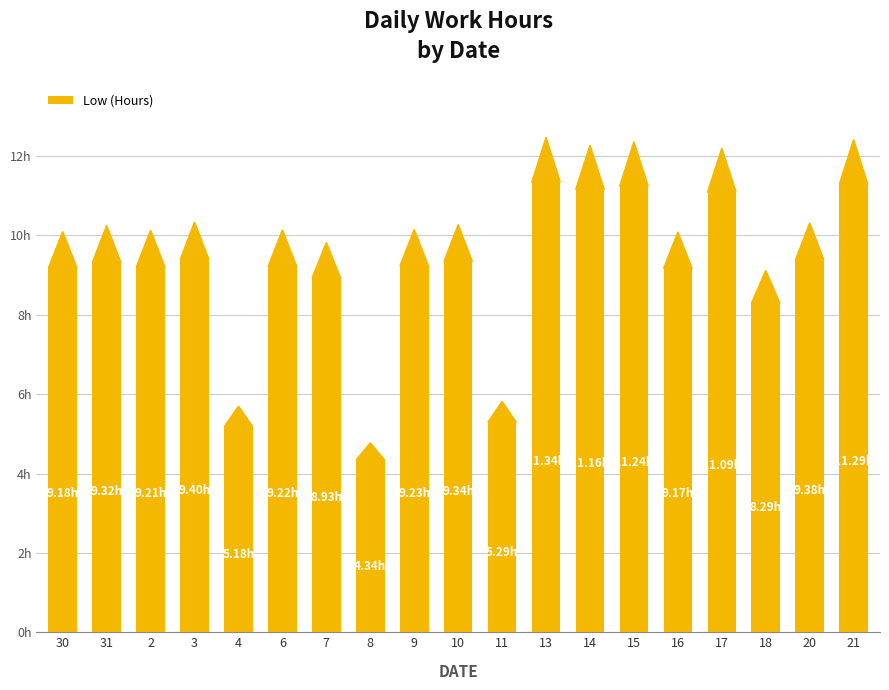

Are the bars horizontal?

No